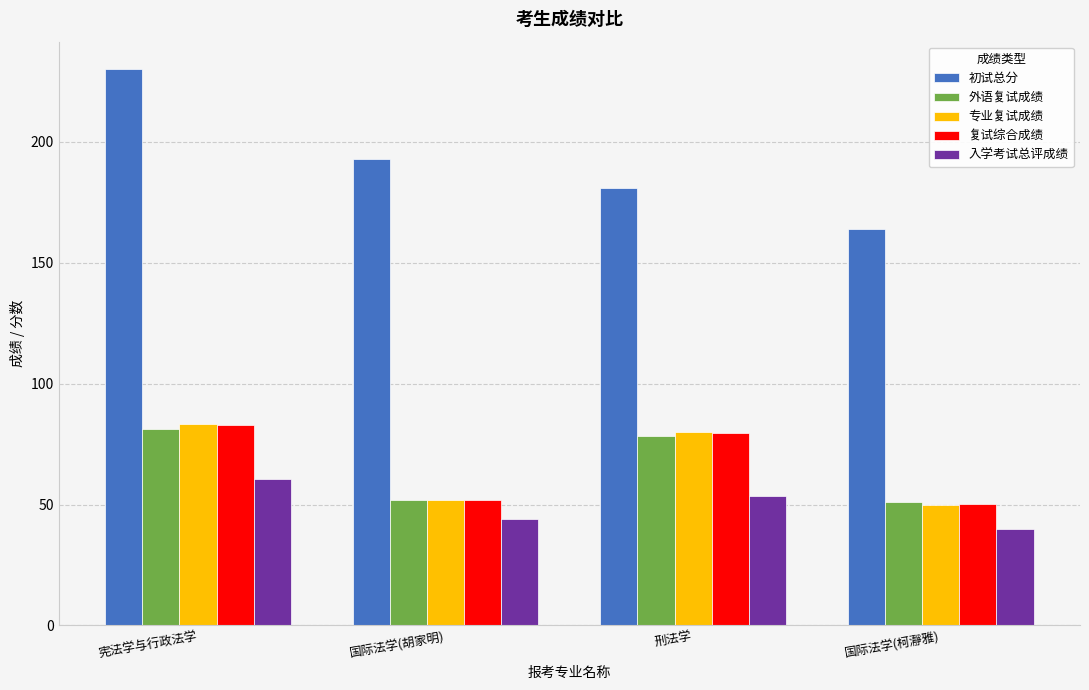

At how many categories does at least one series exceed 89?

4